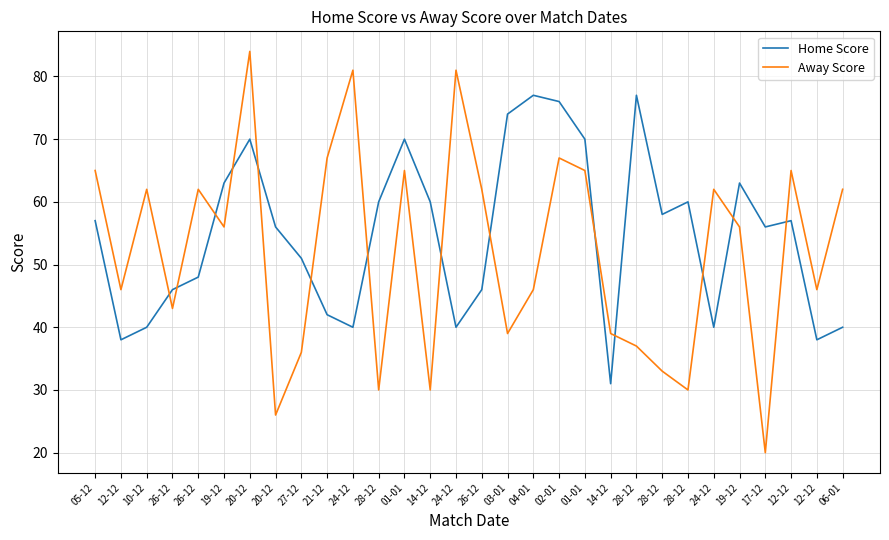

At how many categories does at least one series exceed 59?

22